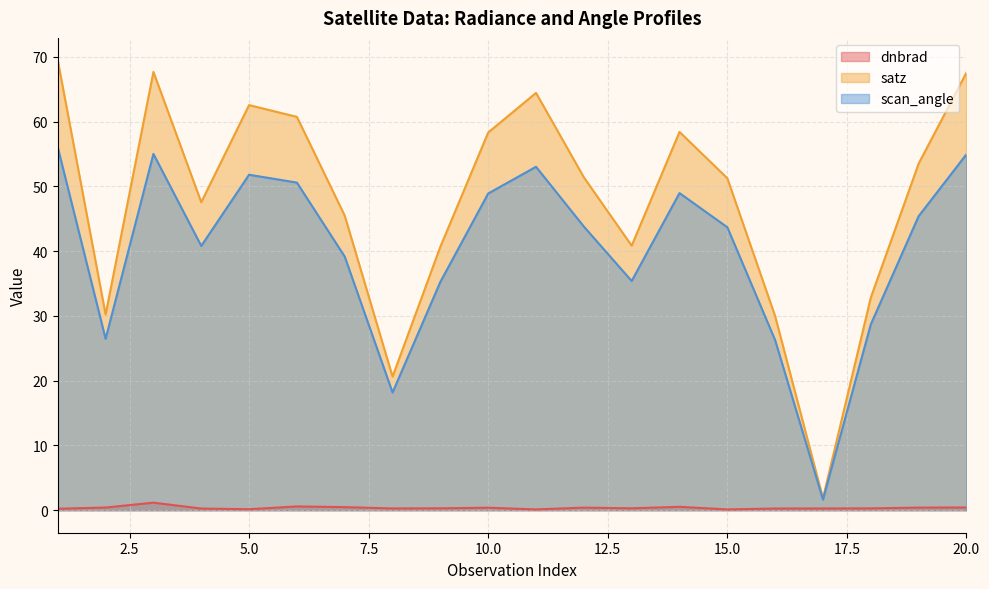

What is the difference between the second highest and minimum values in the satz series?

65.8